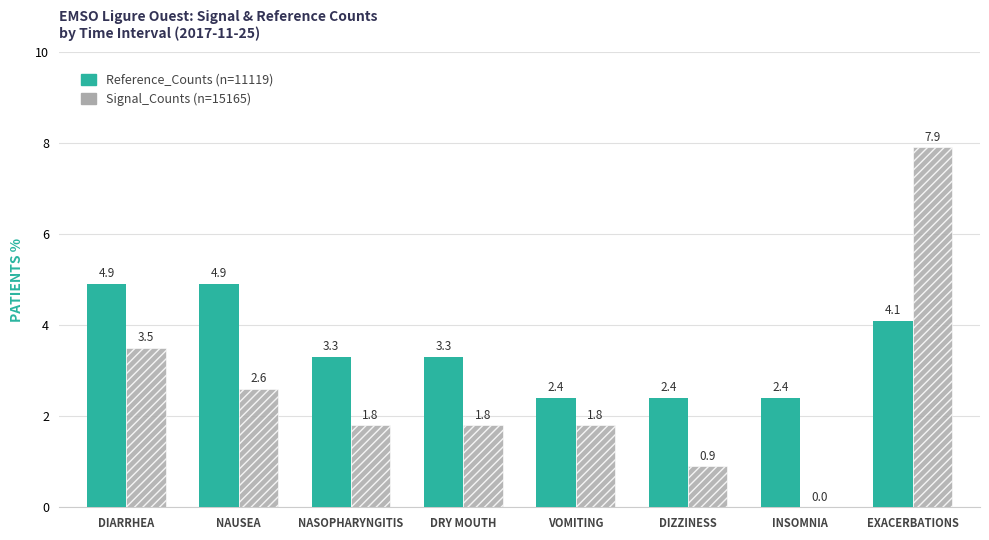

What are all the series names shown in the legend?

Reference_Counts (n=11119), Signal_Counts (n=15165)